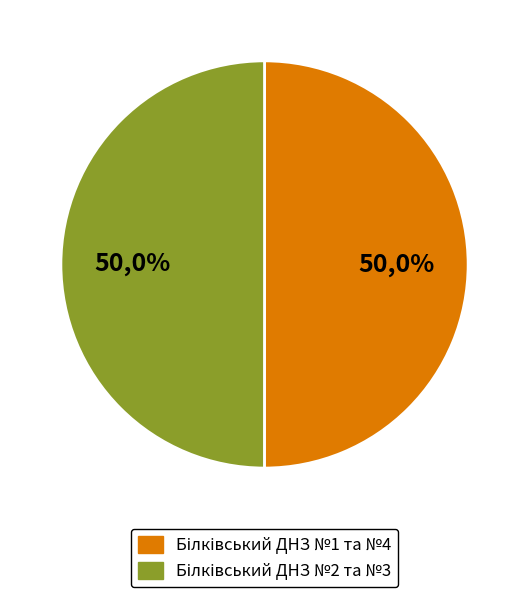

Count the number of slices in the pie.

4